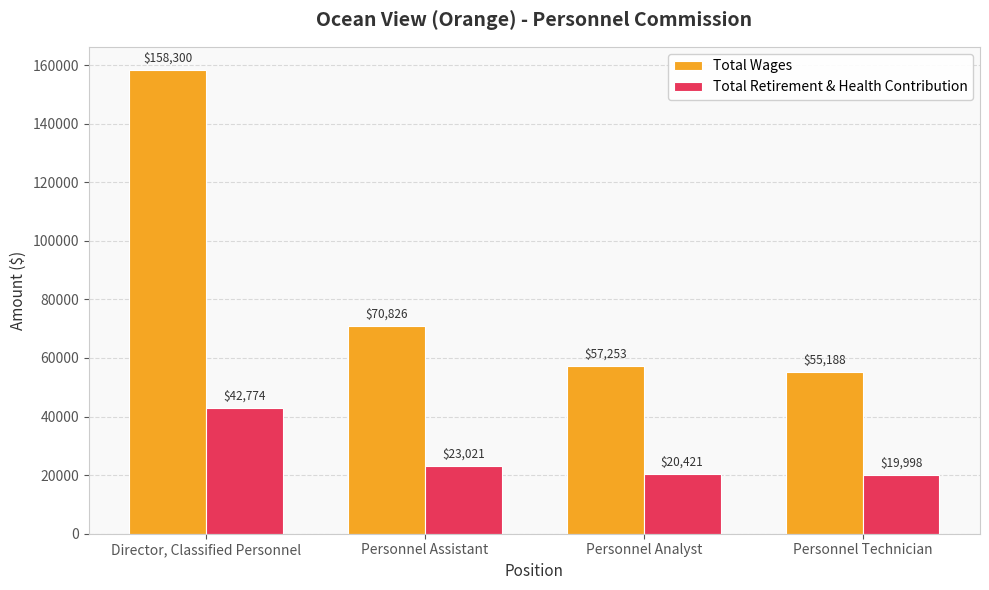

What is the label of the 2nd bar from the right?

Personnel Analyst